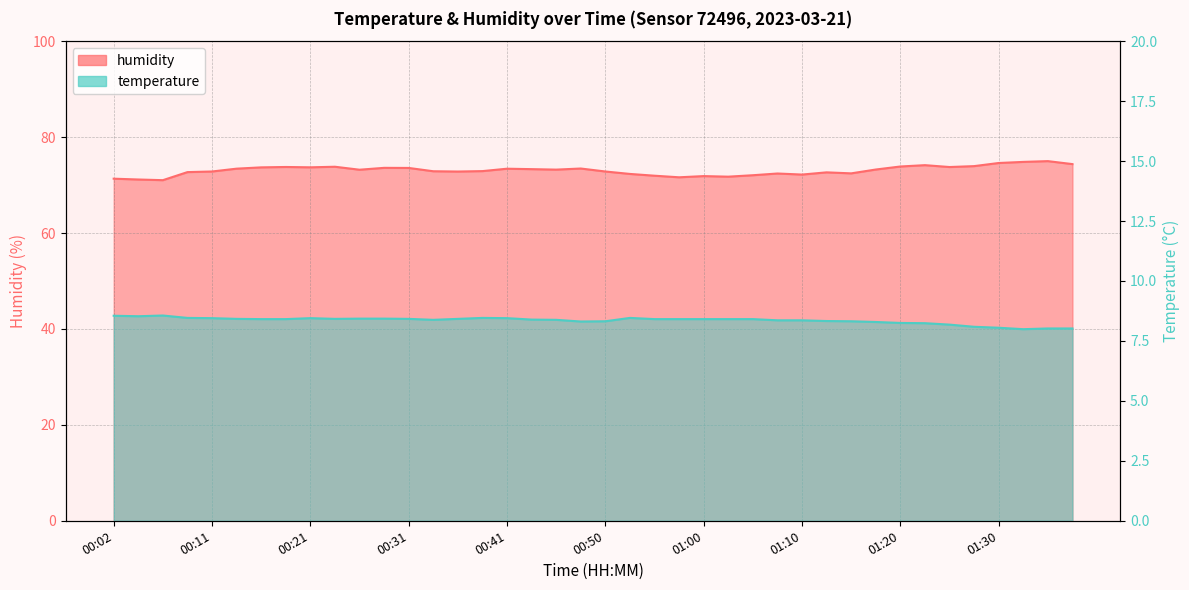

Is it true that humidity equals 124.5 at 01:35?

False